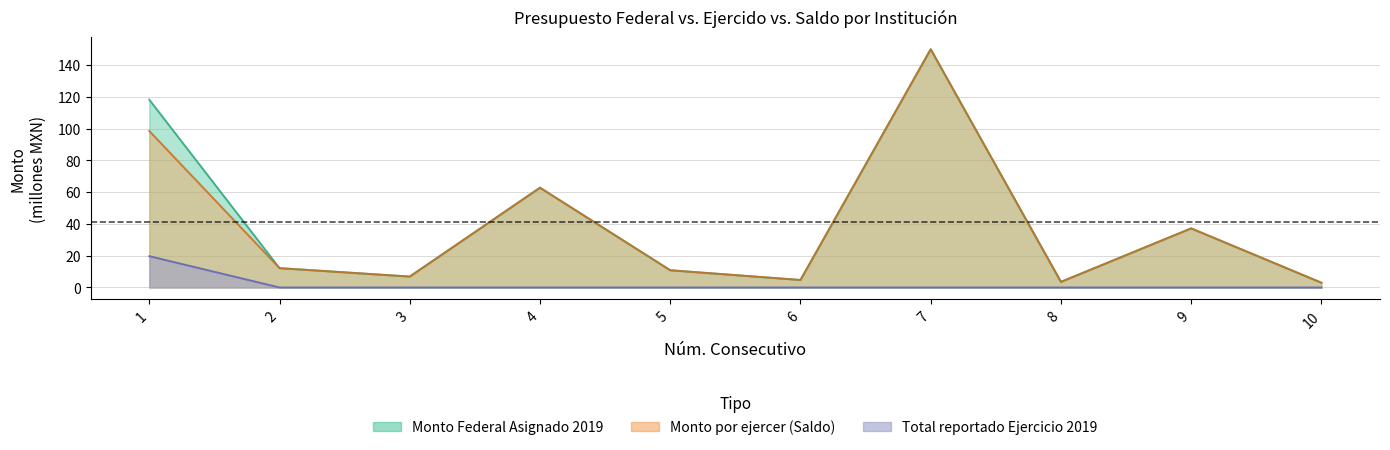

At which category does Monto Federal Asignado 2019 reach its first local valley?

3